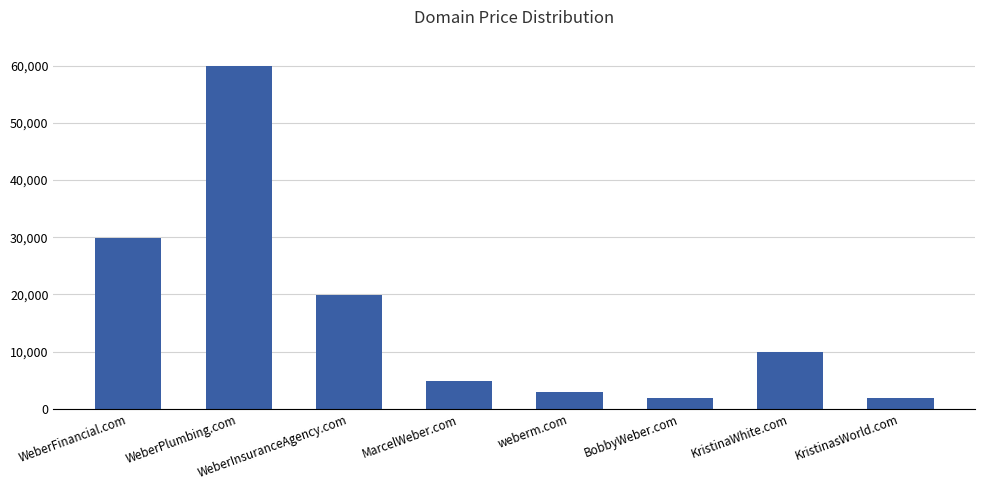

At which label is the value closest to 30888?

WeberFinancial.com